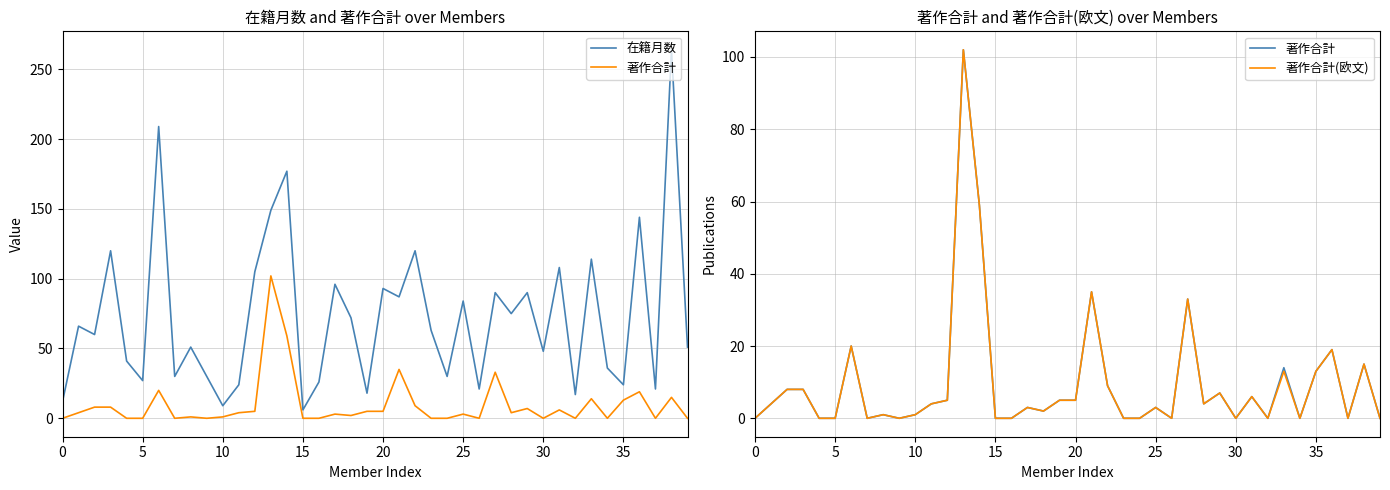

At which label does 在籍月数 reach its peak?

38